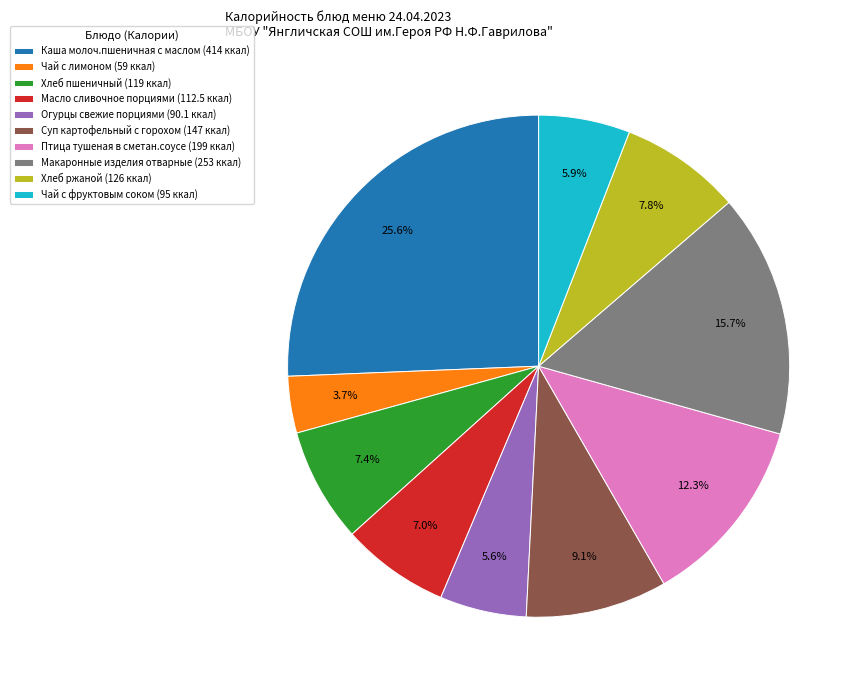

What portion of the pie excludes Чай с фруктовым соком?

94.1%